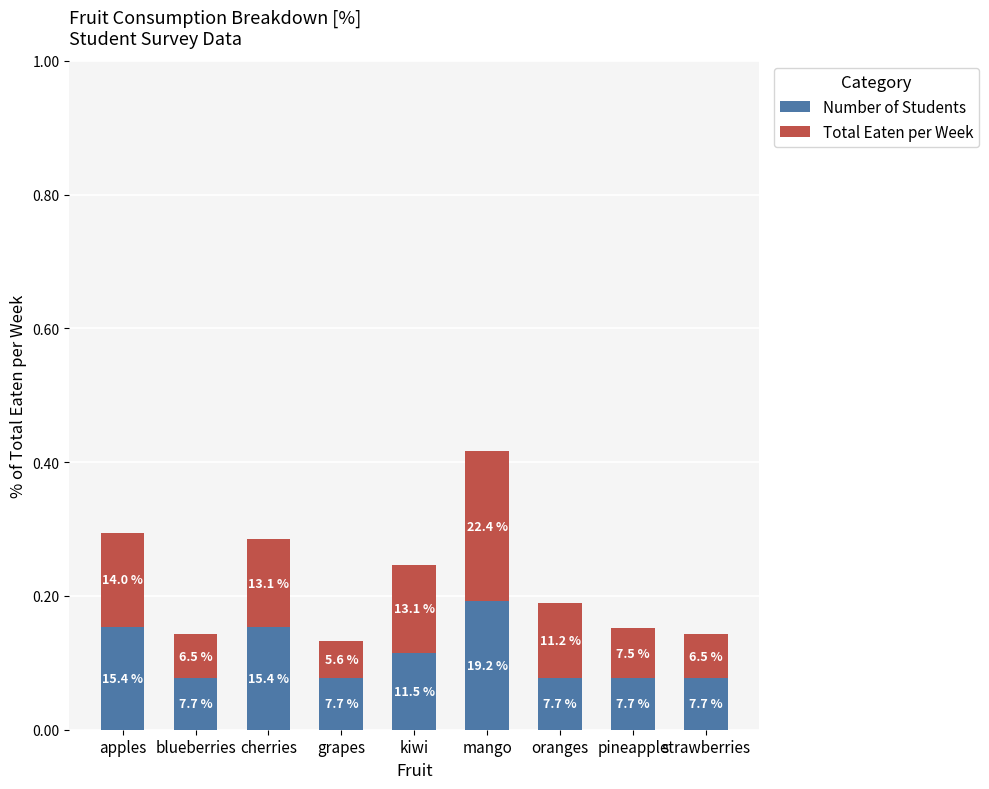

How many bars are there in total?

9